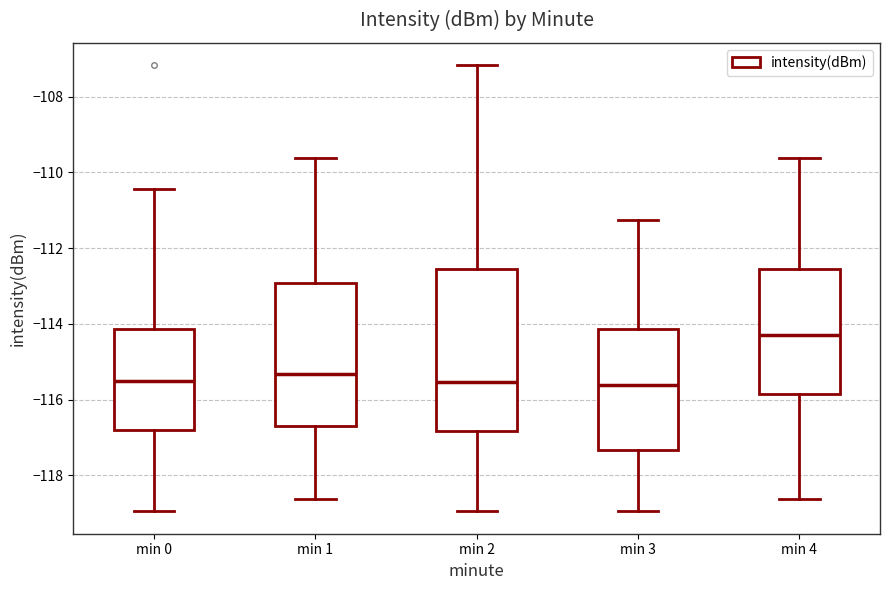

Which box is the tallest, from its lower edge to its upper edge?

min 2